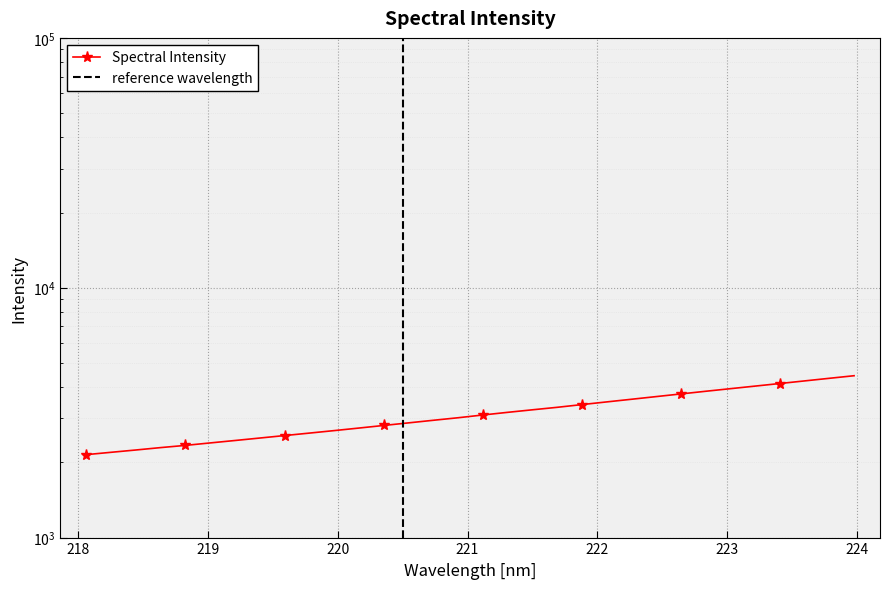

Rank the categories by value from highest to lowest.

223.9802, 223.7895, 223.5987, 223.408, 223.2172, 223.0264, 222.8355, 222.6447, 222.4538, 222.263, 222.0721, 221.8812, 221.6902, 221.4993, 221.3083, 221.1174, 220.9264, 220.7354, 220.5444, 220.3533, 220.1623, 219.9712, 219.7801, 219.589, 219.3979, 219.2067, 219.0156, 218.8244, 218.6332, 218.442, 218.2508, 218.0596